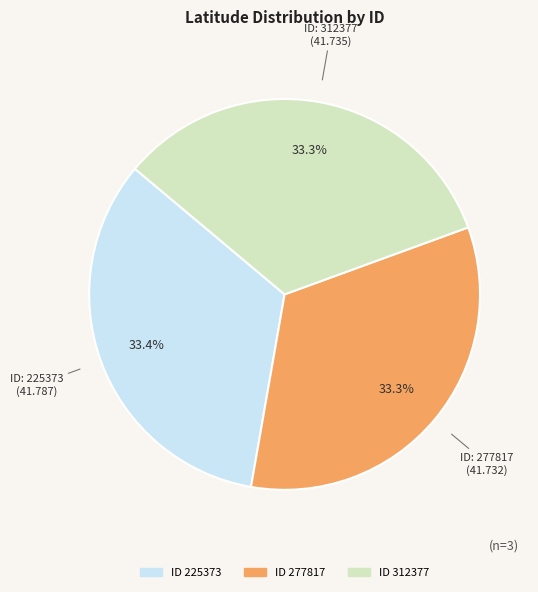

Does any single category account for the majority?

No